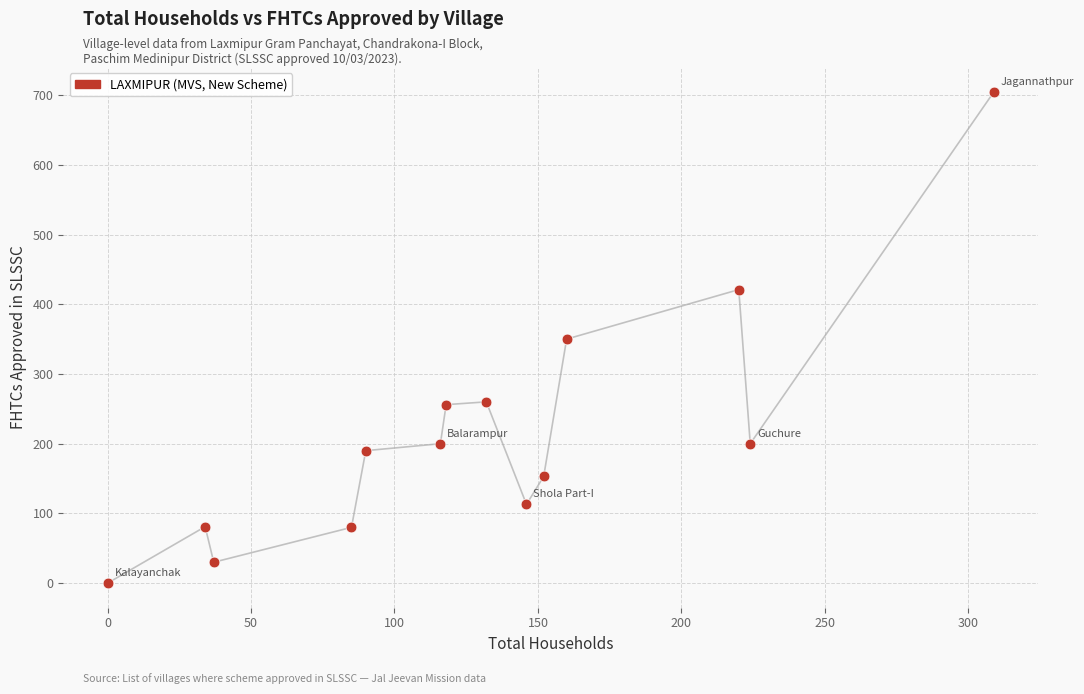

What is the range of X values (max minus min)?

309